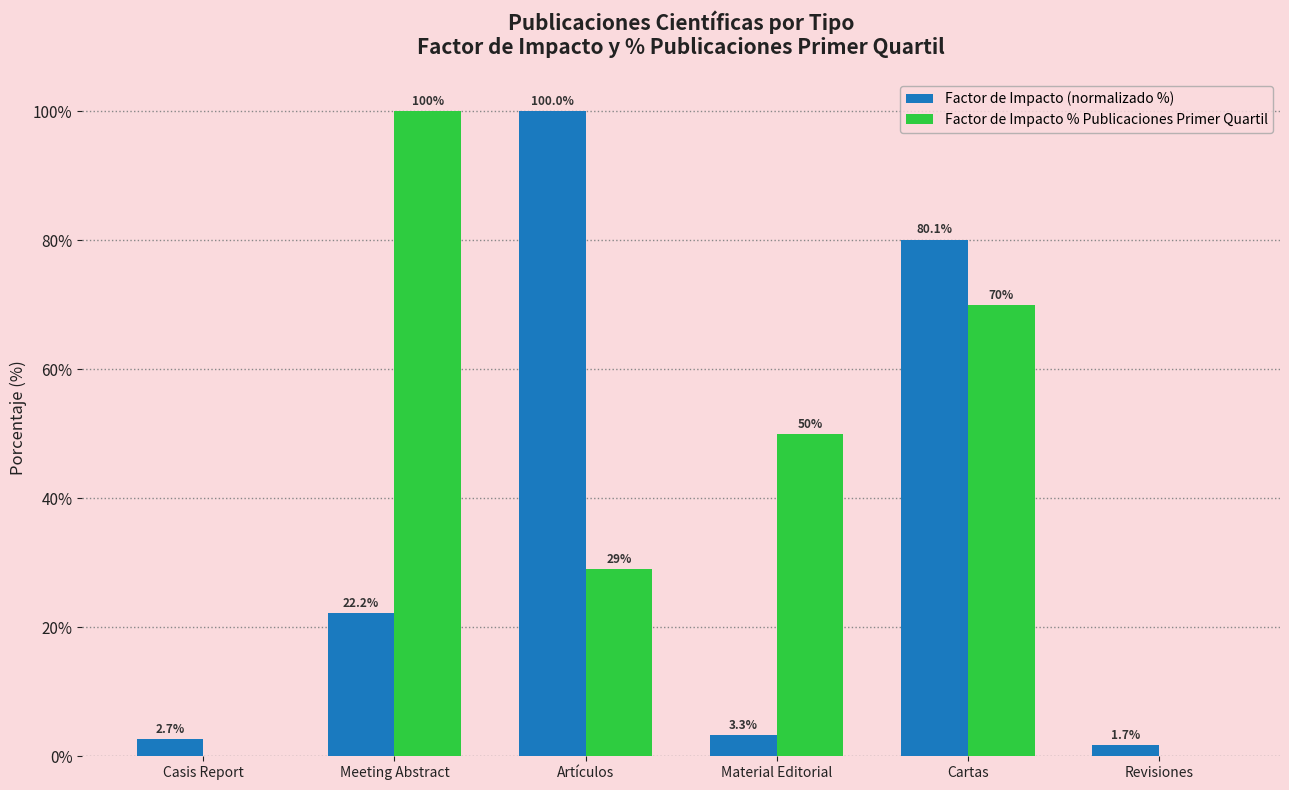

What is the sum of the Factor de Impacto % Publicaciones Primer Quartil values at Artículos and Material Editorial?

79.0